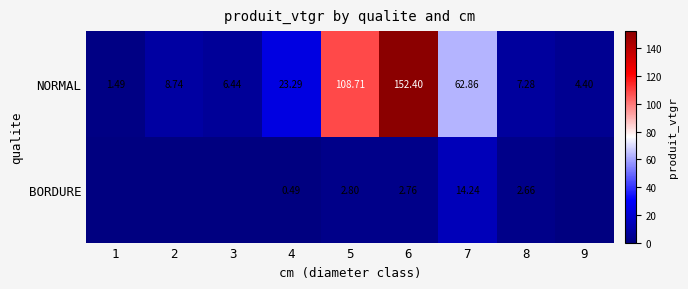

Between 8 and 5, which is larger?

5